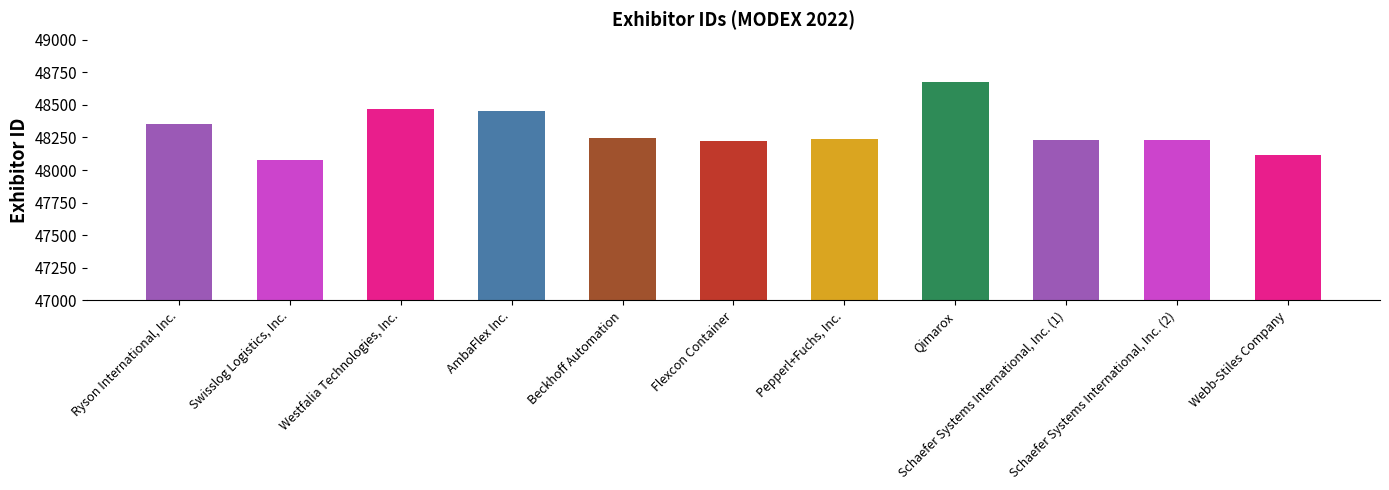

What is the change in value from Flexcon Container to Schaefer Systems International, Inc. (2)?

+6